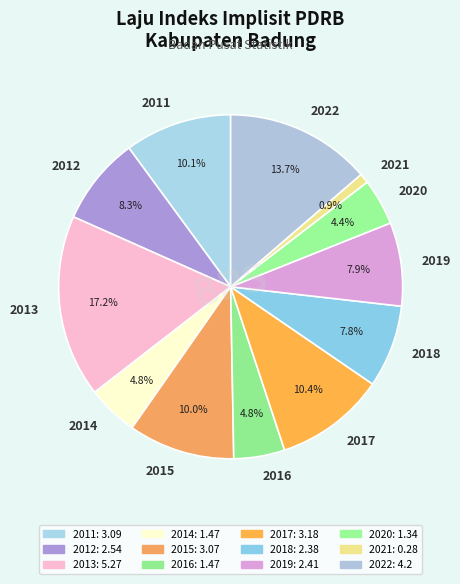

Approximately how many times larger is the value at 2012 compared to 2011?

0.8